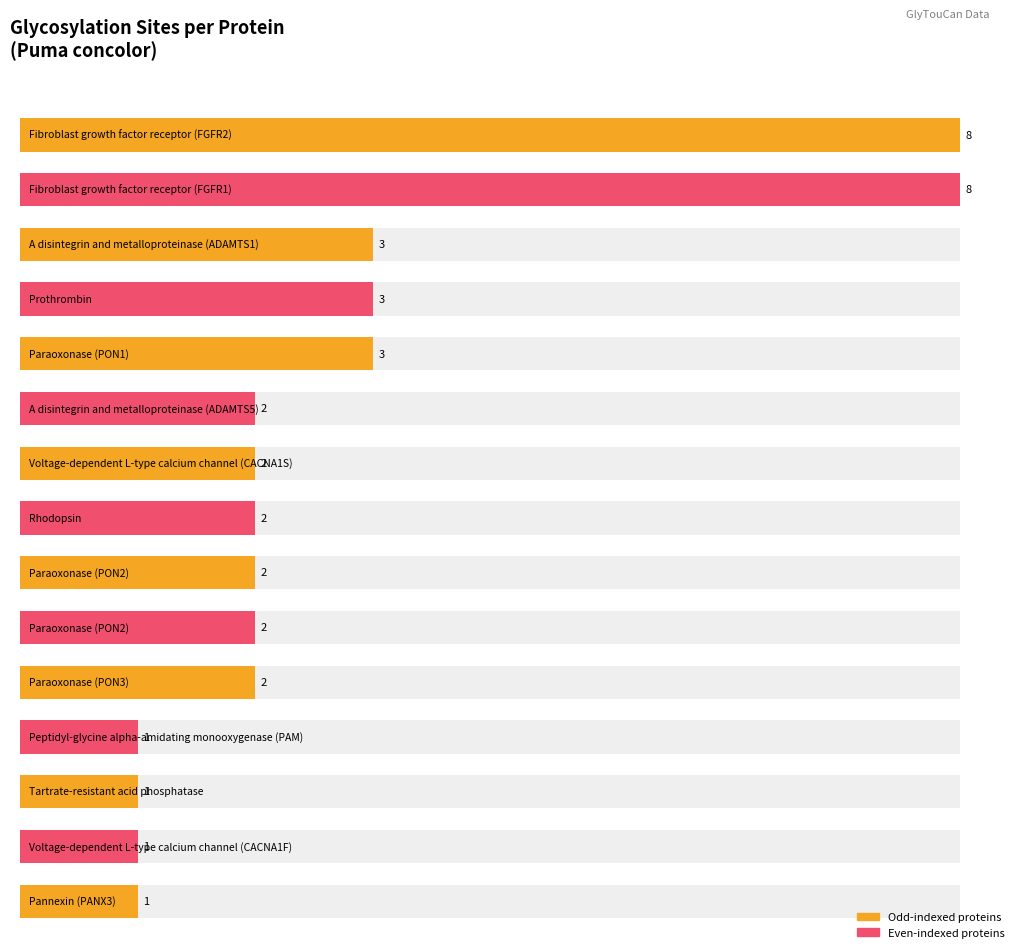

True or false: the data shows 2 at Voltage-dependent L-type calcium channel (CACNA1S).

True